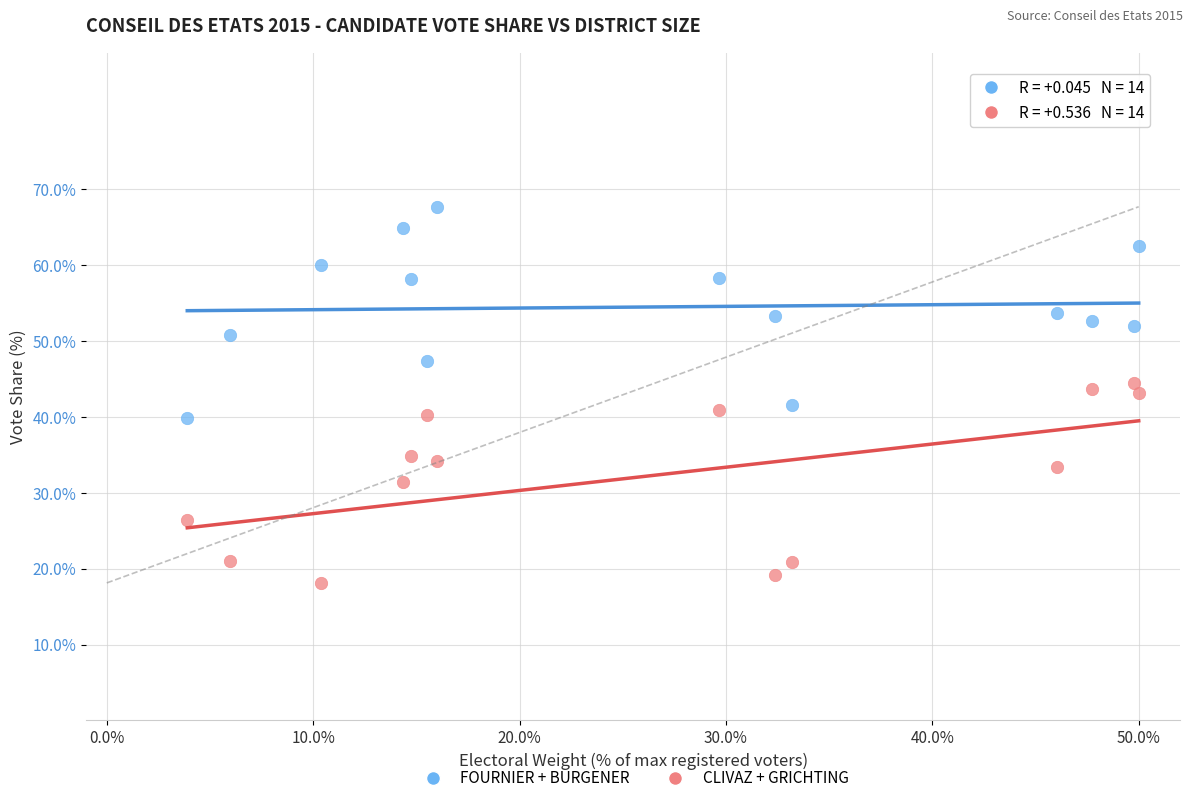

Across all data points, what is the range of X values (max minus min)?

46.1